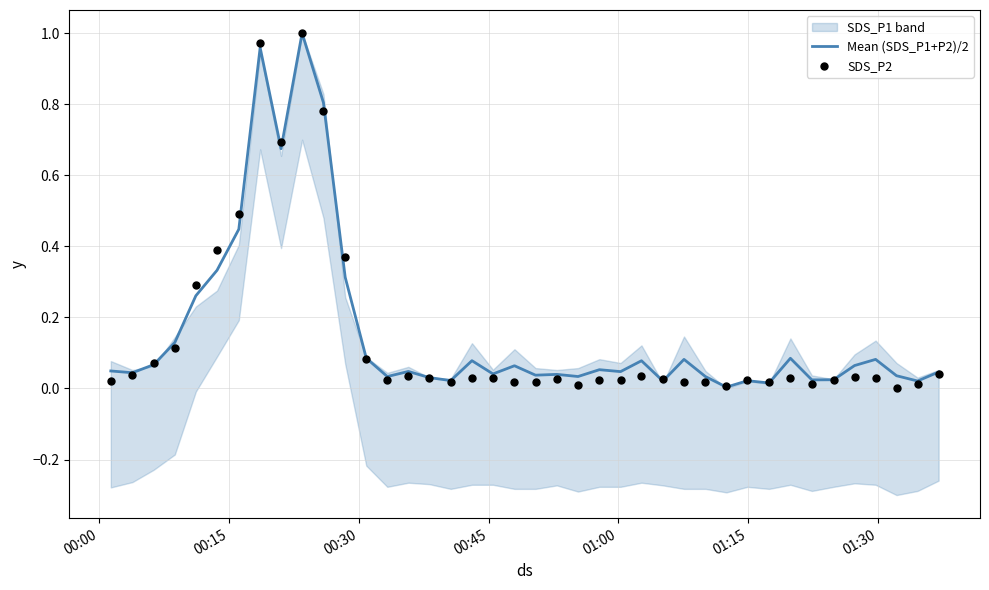

Which series has the largest total across all categories?

Mean (SDS_P1+P2)/2